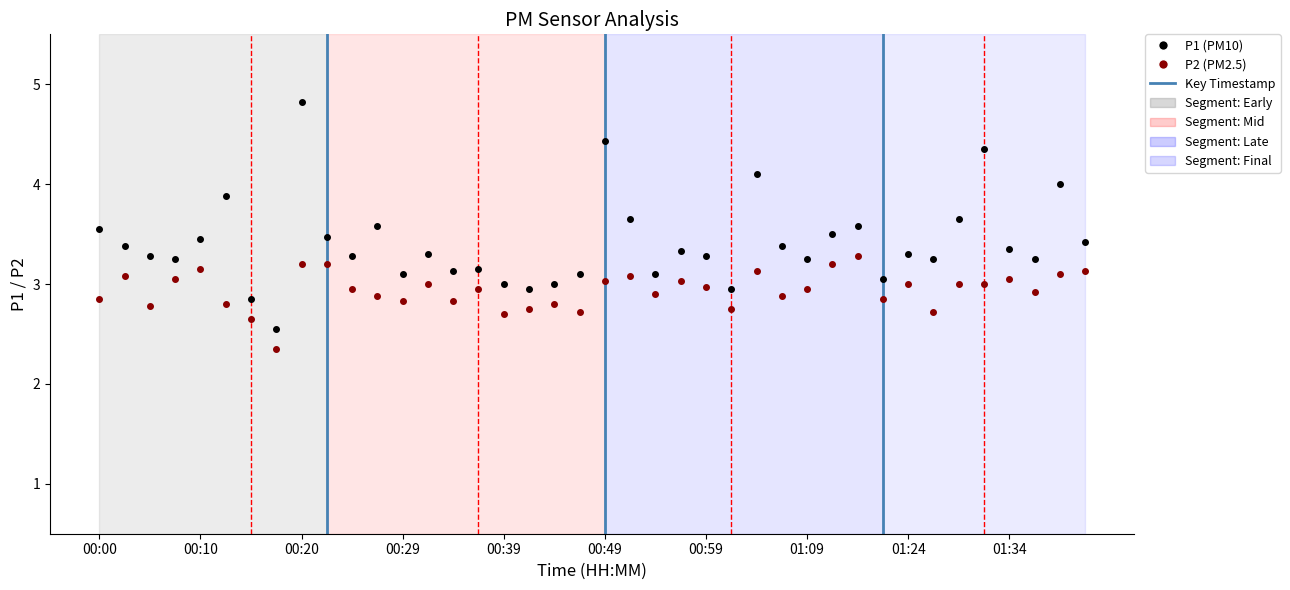

What is the value of the P2 point at the 37th from the left?

3.0